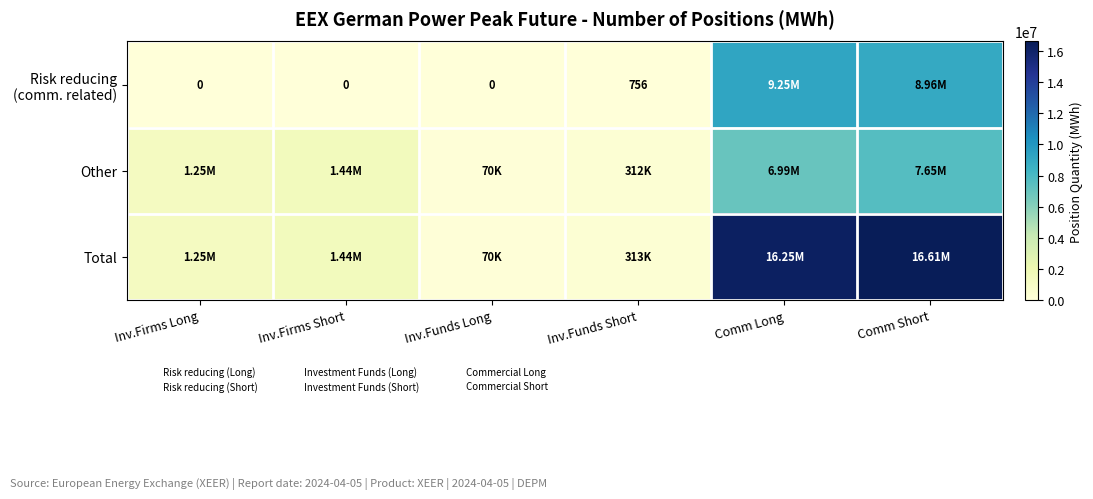

How many data points in Other are above 1441716?

2